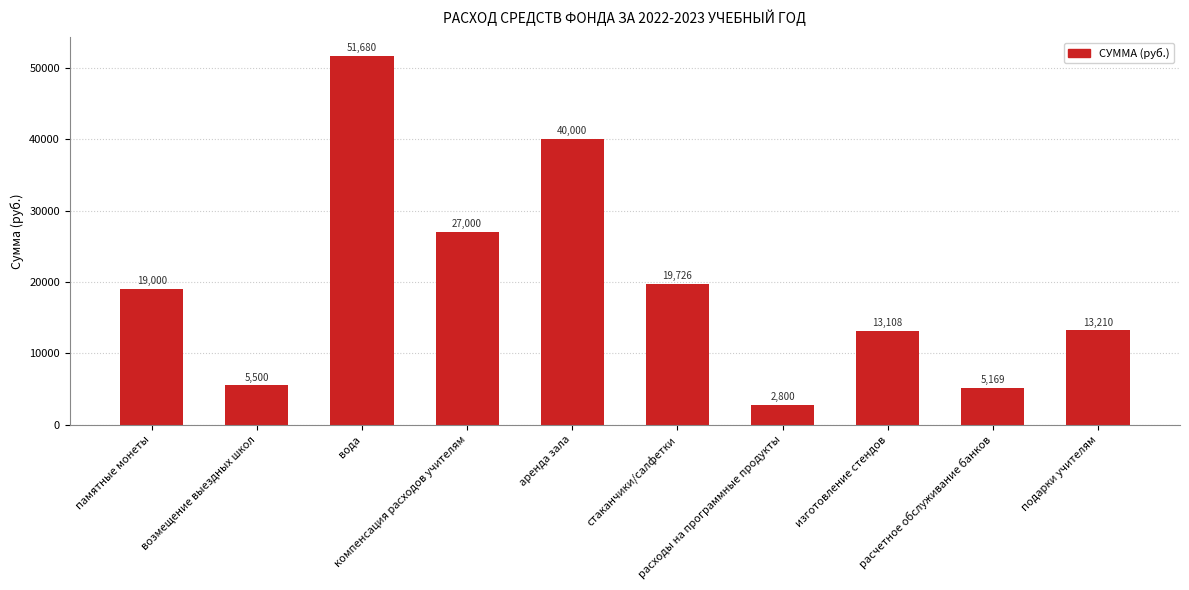

Rank the categories by value from highest to lowest.

вода, аренда зала, компенсация расходов учителям, стаканчики/салфетки, памятные монеты, подарки учителям, изготовление стендов, возмещение выездных школ, расчетное обслуживание банков, расходы на программные продукты